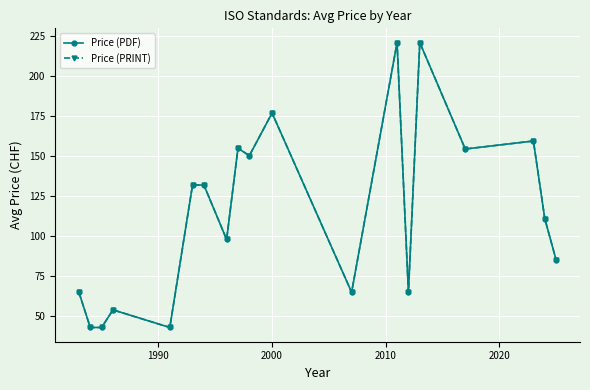

Reading right to left, what are all the values shown in this chart?

Price (PDF): 85.1	111.0	159.5	154.5	221.0	65.0	221.0	65.0	177.0	150.3	155.0	98.0	132.0	132.0	43.0	54.0	43.0	43.0	65.0
Price (PRINT): 85.1	111.0	159.5	154.5	221.0	65.0	221.0	65.0	177.0	150.3	155.0	98.0	132.0	132.0	43.0	54.0	43.0	43.0	65.0